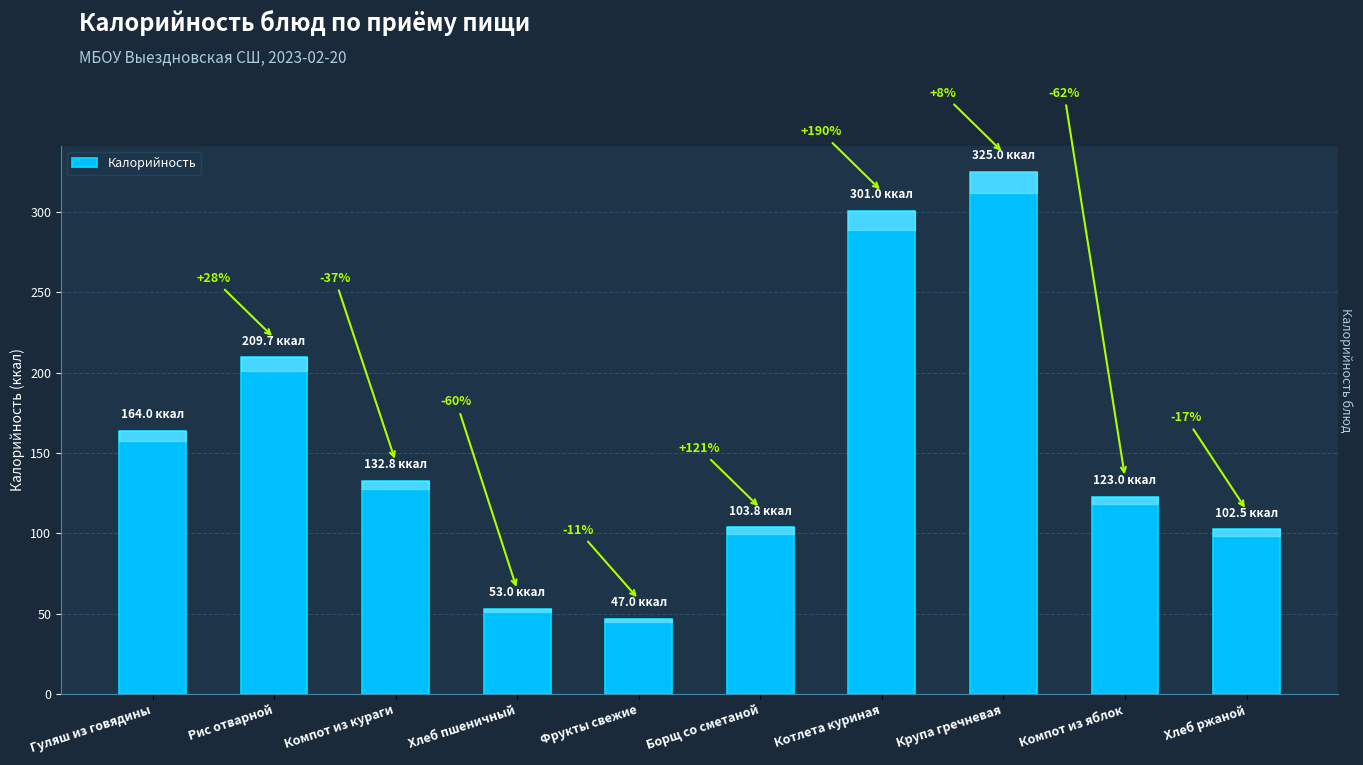

What is the difference between the values at Крупа гречневая and Компот из яблок?

202.0